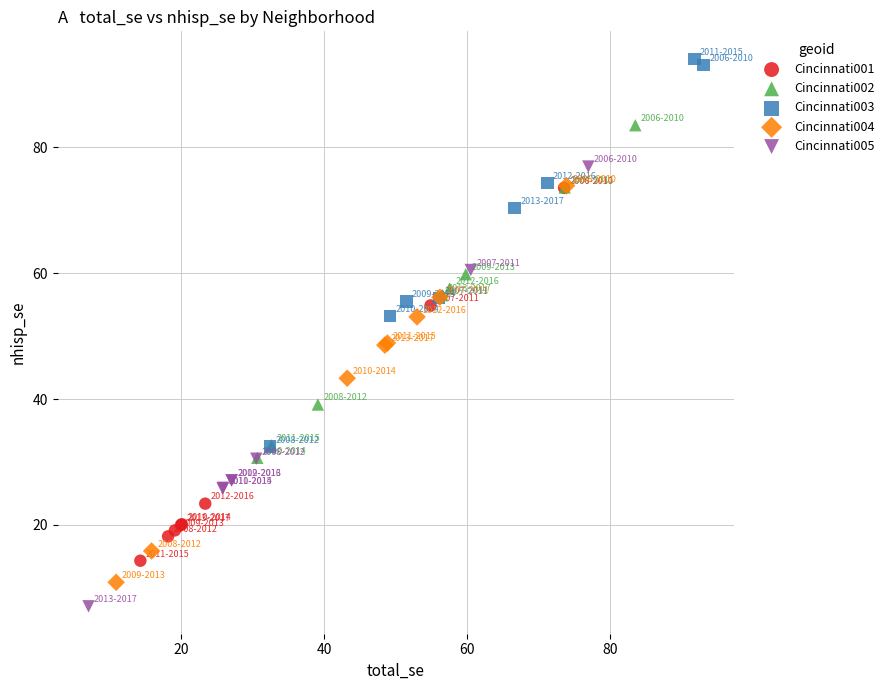

Which series contains the lowest Y value?

Cincinnati005